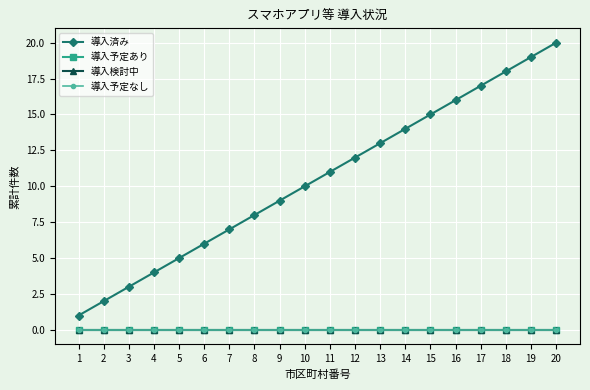

Does the chart have visible grid lines?

Yes